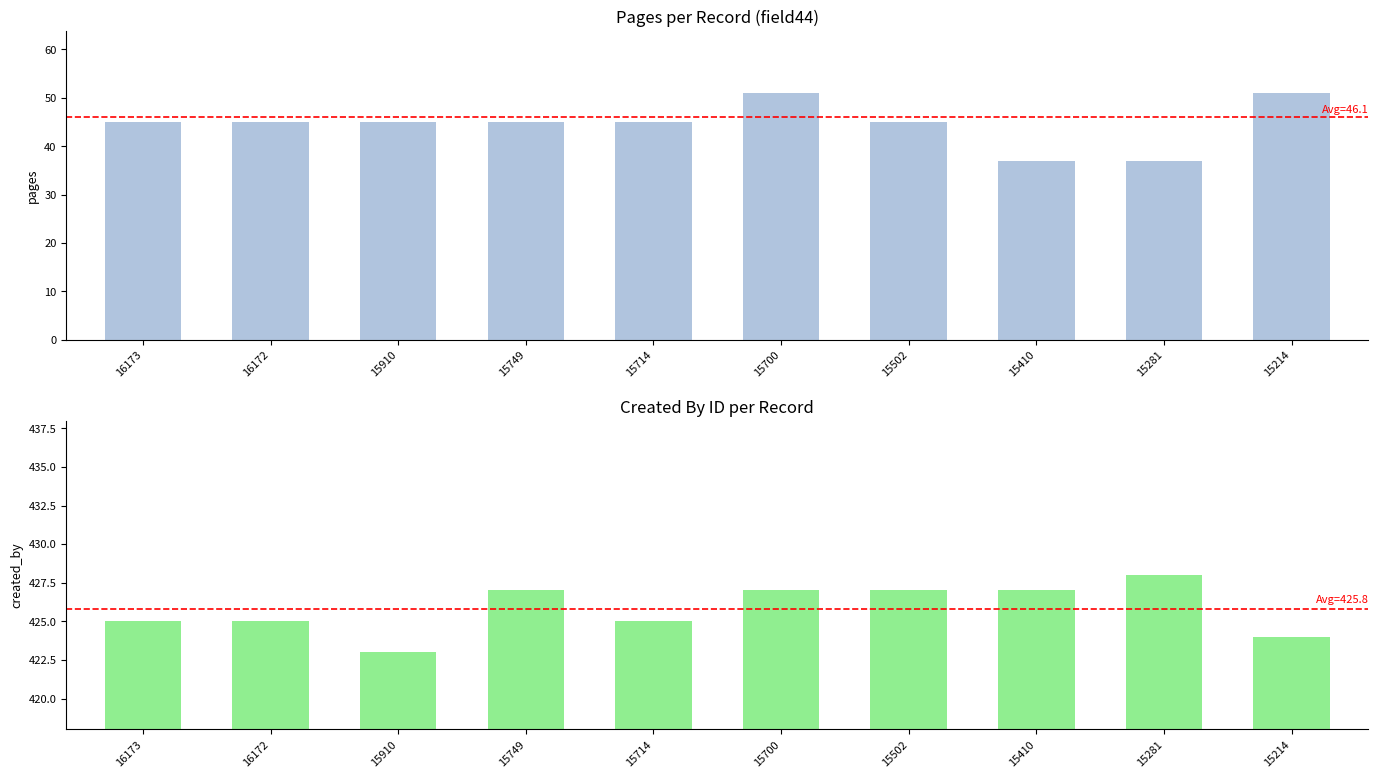

Rank the categories by pages (field44) value from lowest to highest.

15410, 15281, 16173, 16172, 15910, 15749, 15714, 15502, 15700, 15214